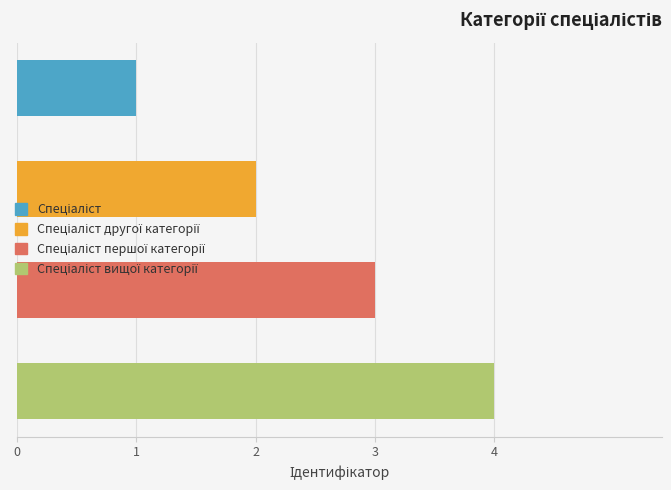

Count the number of data series in this chart.

1